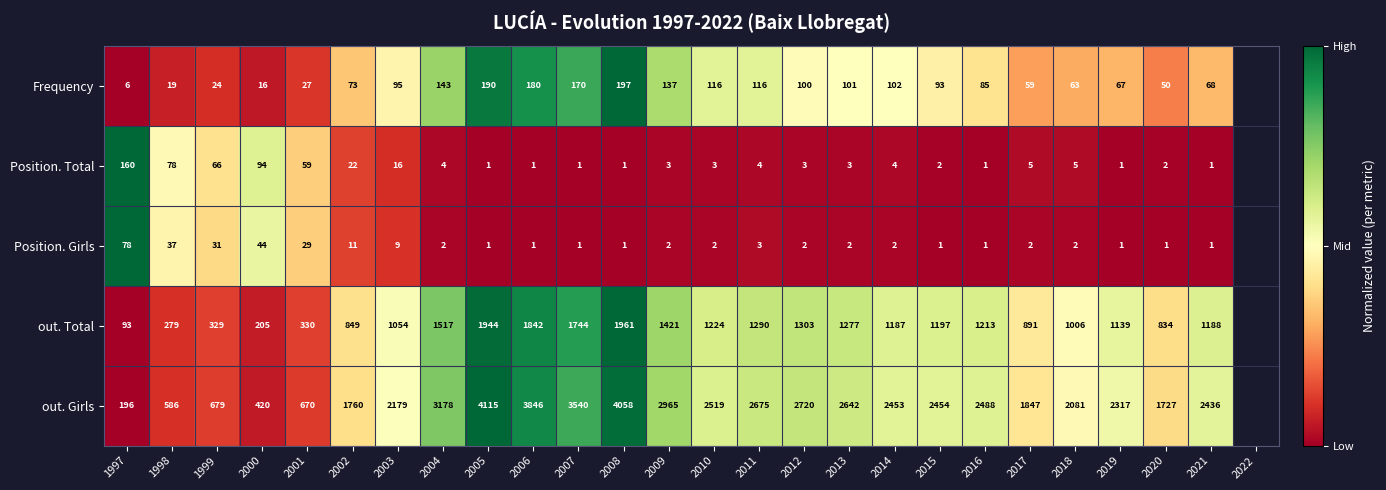

At which label does Frequency first exceed 93?

2003